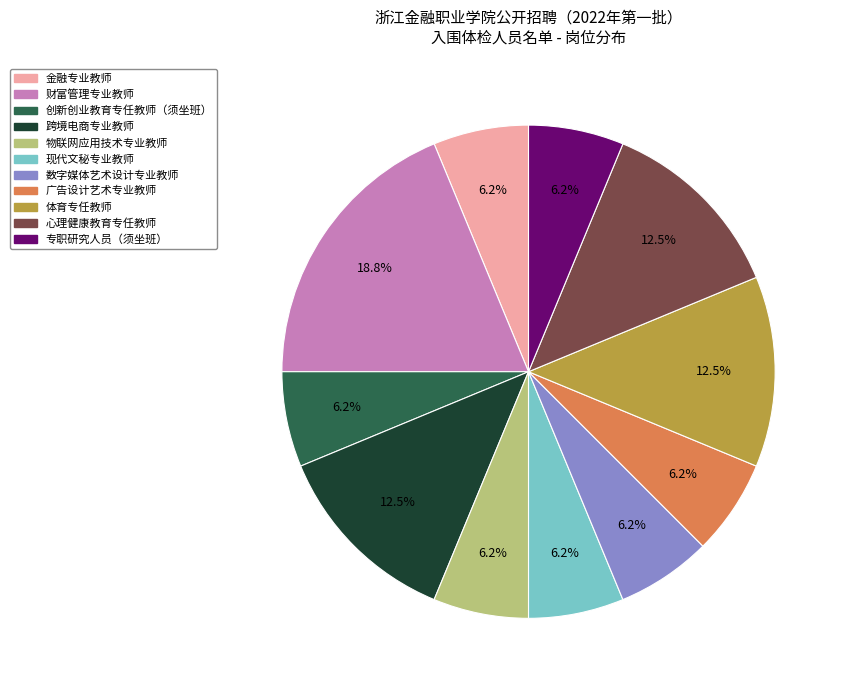

To the nearest percent, what is the average slice percentage?

9%